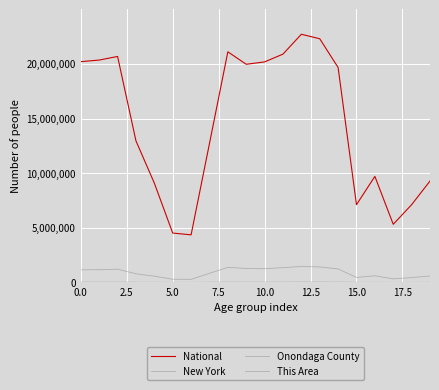

How many lines are shown in the chart?

4